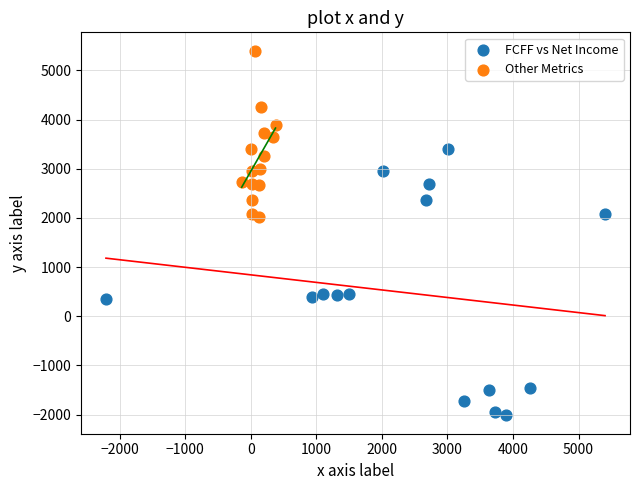

Which series reaches the minimum Y coordinate?

FCFF vs Net Income